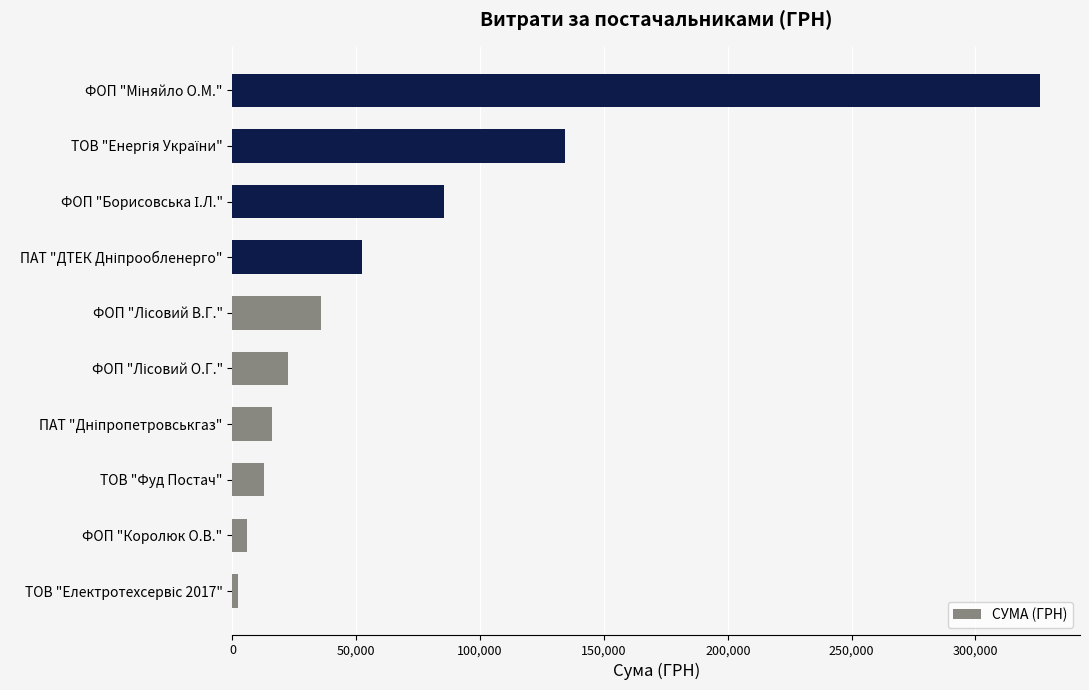

What is the average value?

69294.5